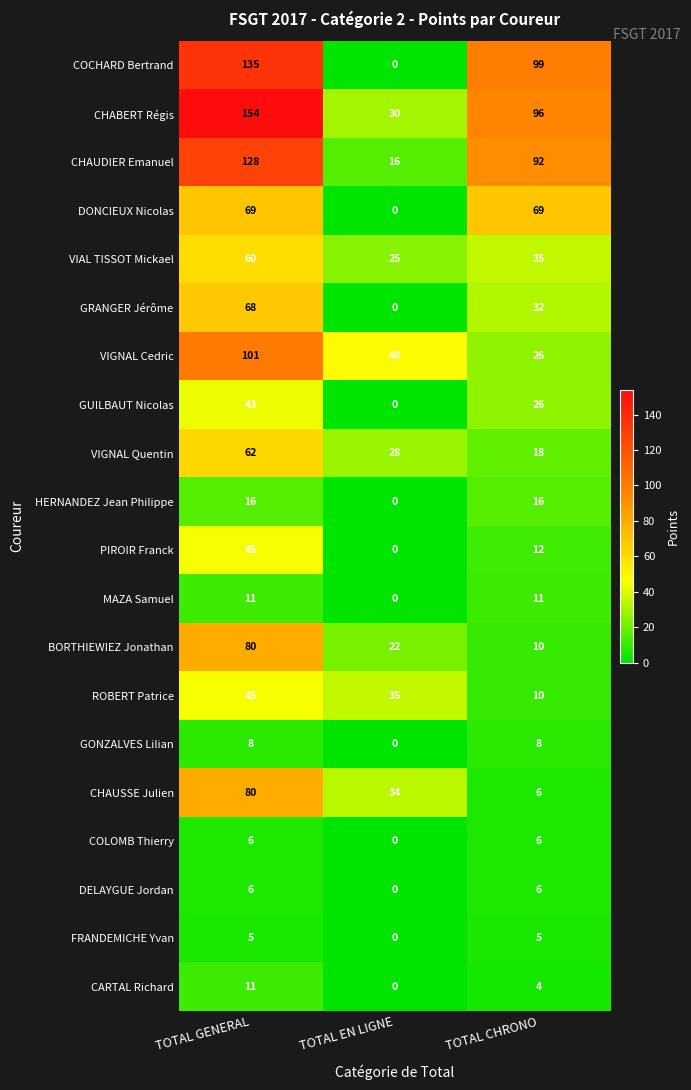

The BORTHIEWIEZ Jonathan series shows 10 at TOTAL CHRONO. True or false?

True